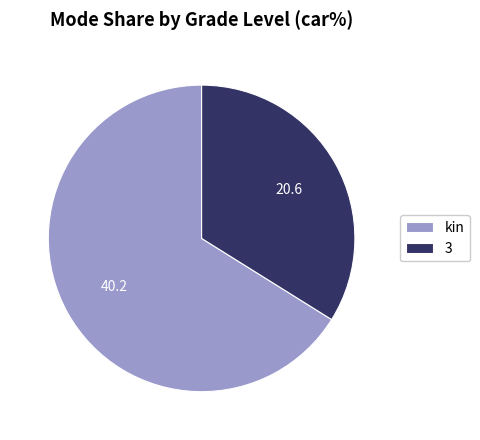

How many segments does this pie chart have?

2